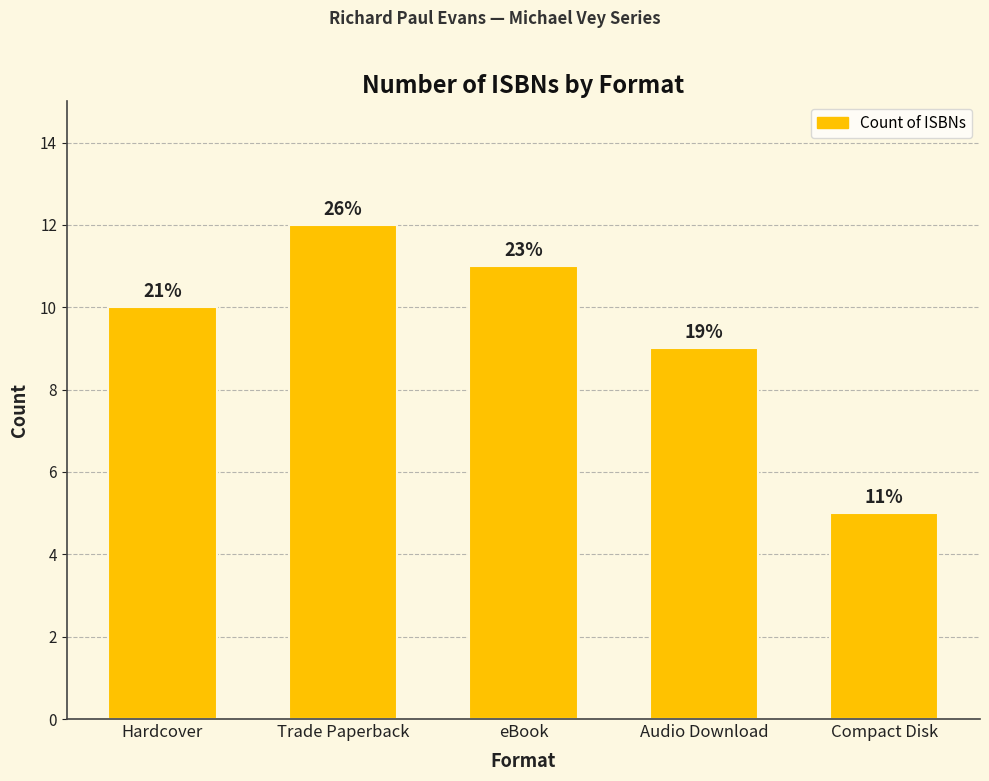

Are the bars horizontal?

No